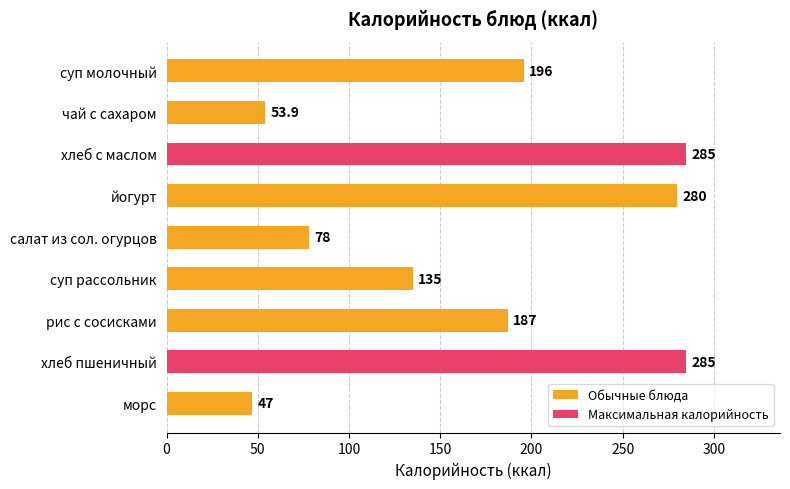

Are the bars grouped side by side (vs. stacked)?

No